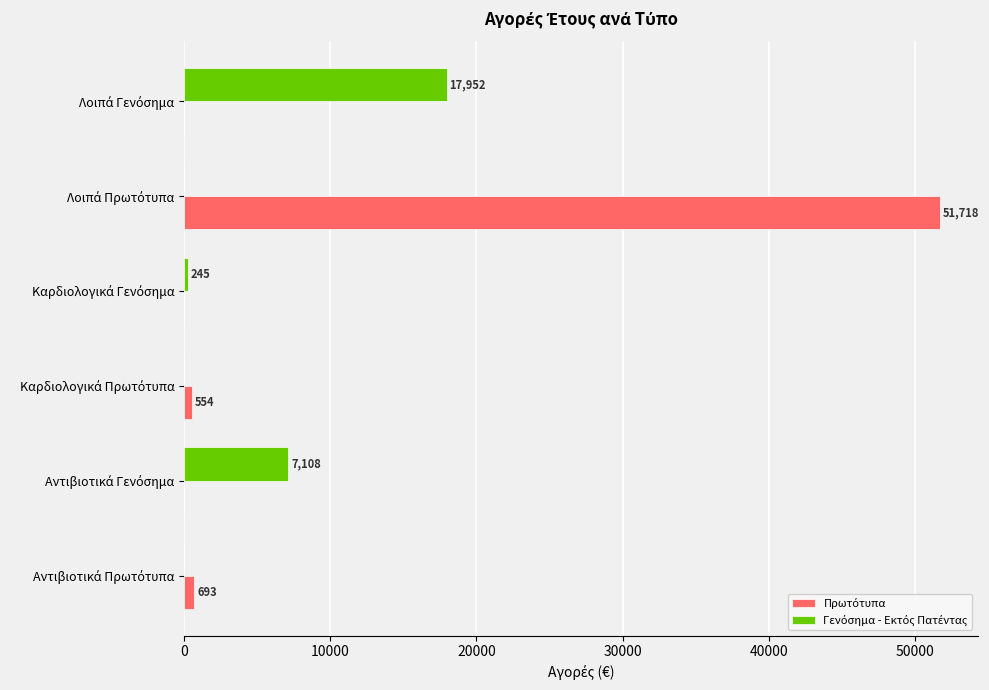

What is the maximum value shown in the chart?

51717.6